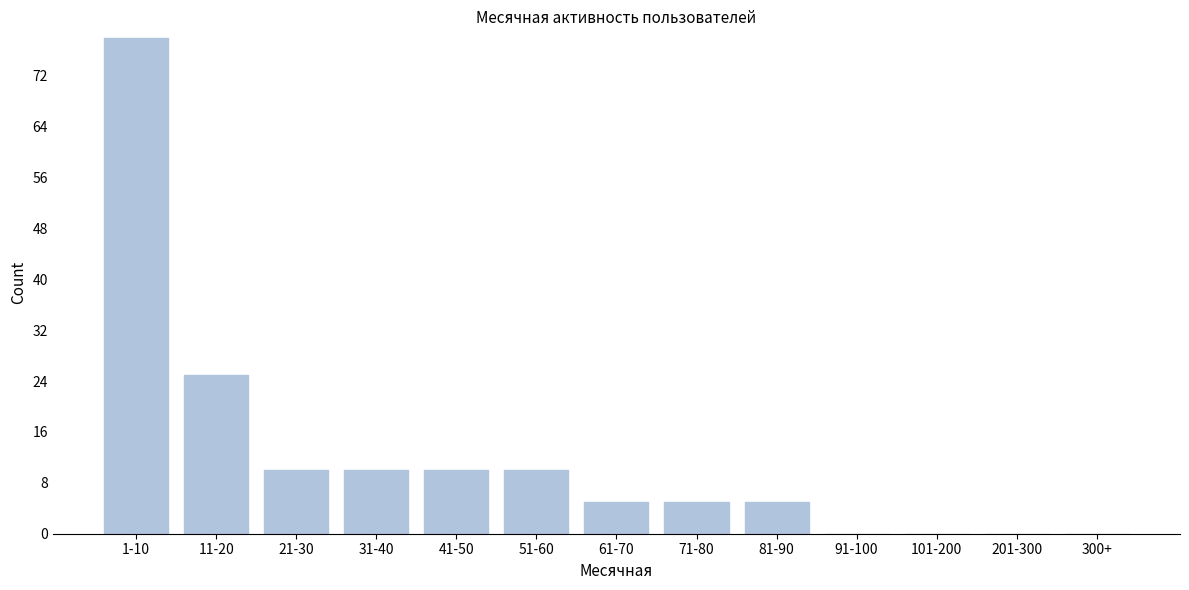

Reading left to right, transcribe all the data shown in this chart.

1-10=78	11-20=25	21-30=10	31-40=10	41-50=10	51-60=10	61-70=5	71-80=5	81-90=5	91-100=0	101-200=0	201-300=0	300+=0